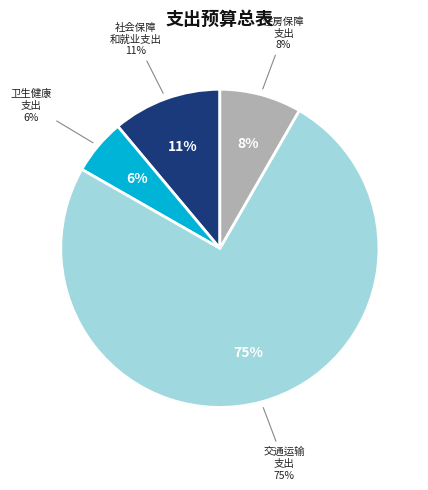

Approximately how many times larger is the value at 交通运输支出 compared to 住房保障支出?

9.0